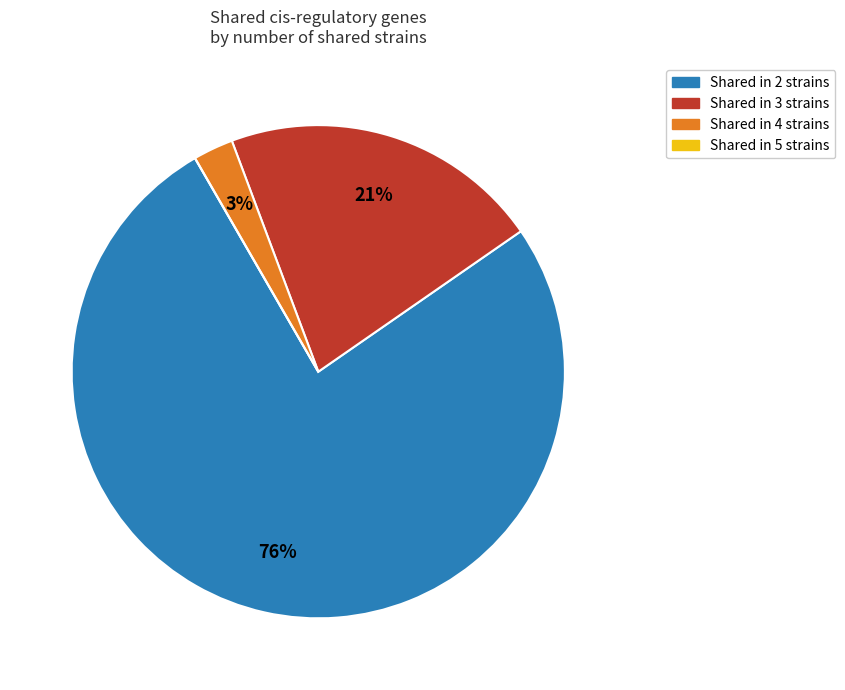

Is there any slice that represents more than half of the pie?

Yes